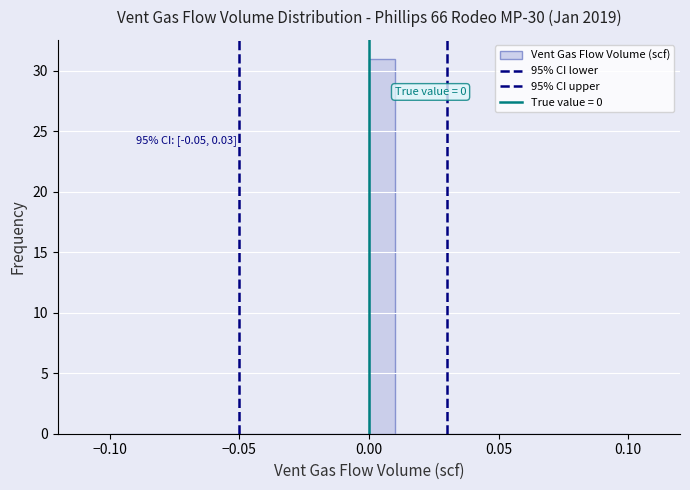

Read against the x-axis, roughly where is the centre of the tallest bar?

0.005